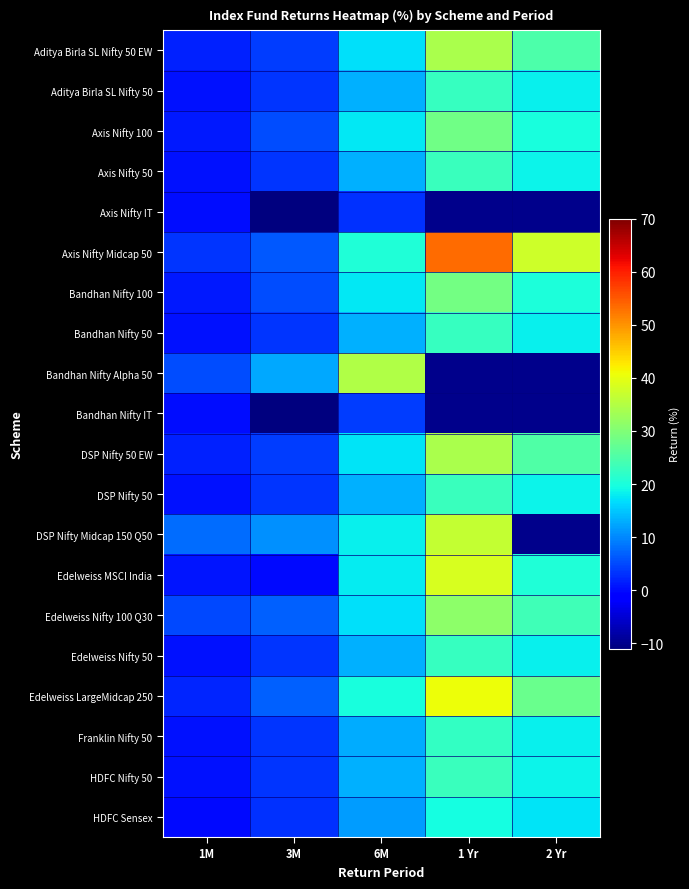

Which series has the widest spread of values?

Axis Nifty Midcap 50